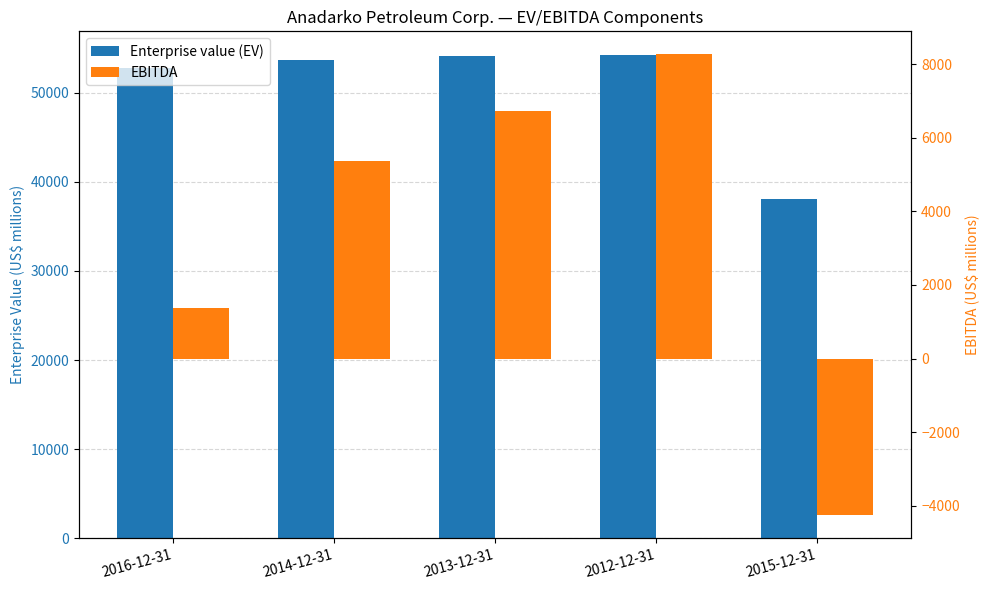

What are all the series names shown in the legend?

Enterprise value (EV), EBITDA